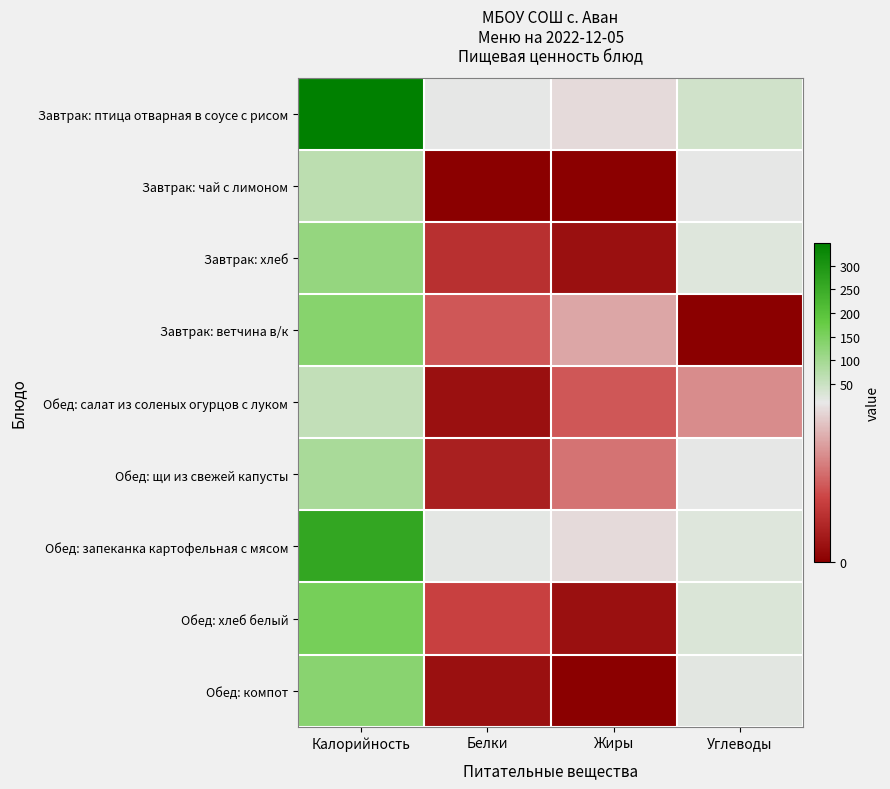

At how many categories does at least one series exceed 77?

1